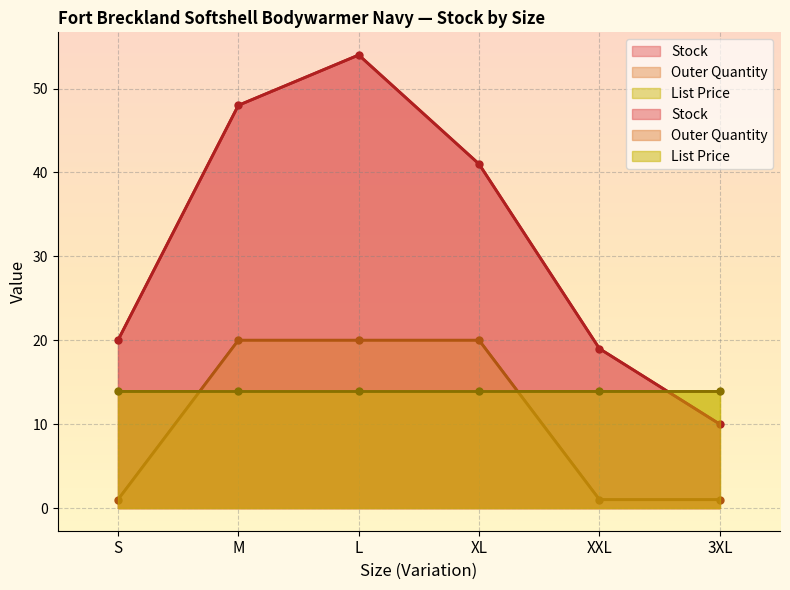

How many categories are shown in the chart?

6